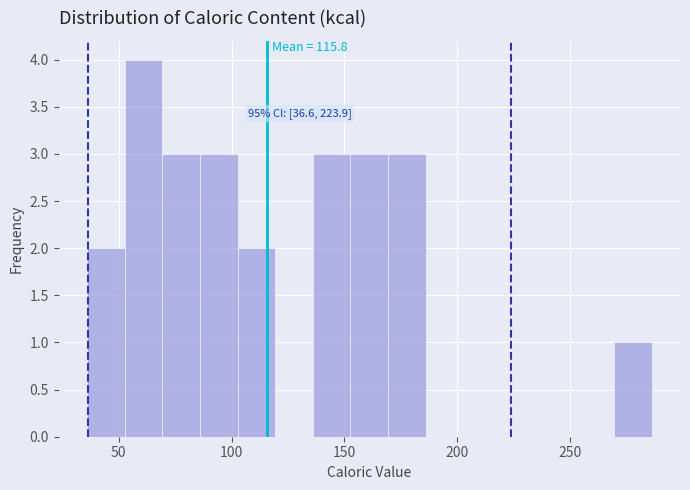

Read against the x-axis, roughly where is the centre of the tallest bar?

60